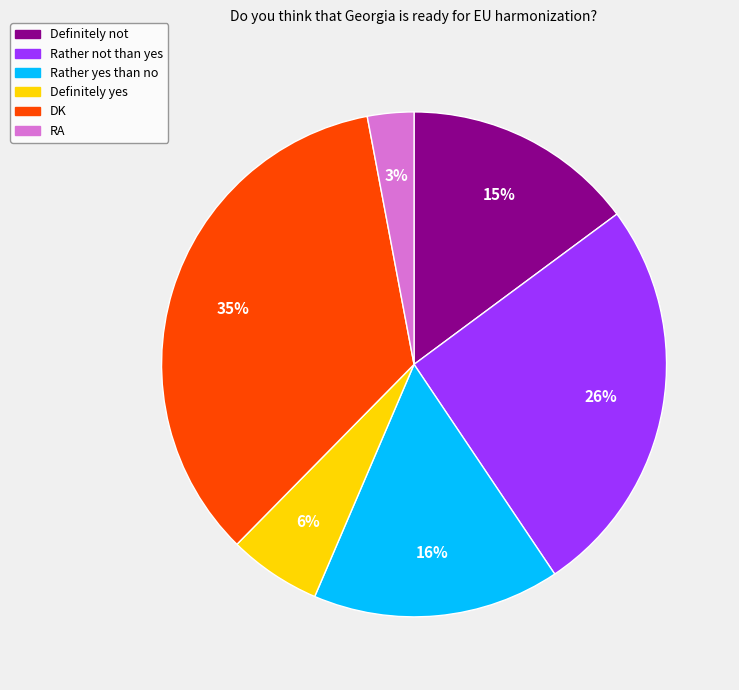

Is Rather yes than no the majority of the pie?

No